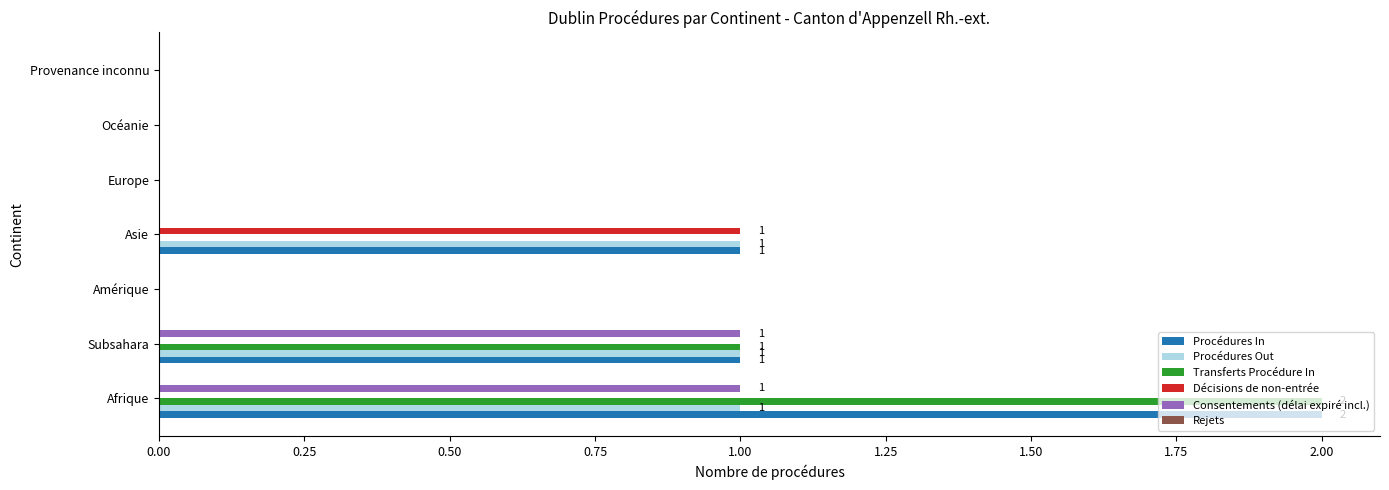

At which category does the chart reach its peak across all series?

Afrique